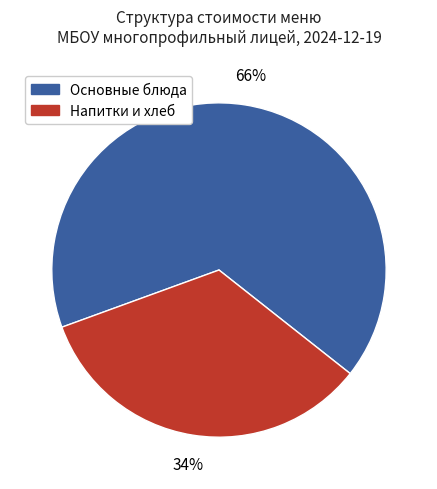

To the nearest percent, what is the average slice percentage?

50%